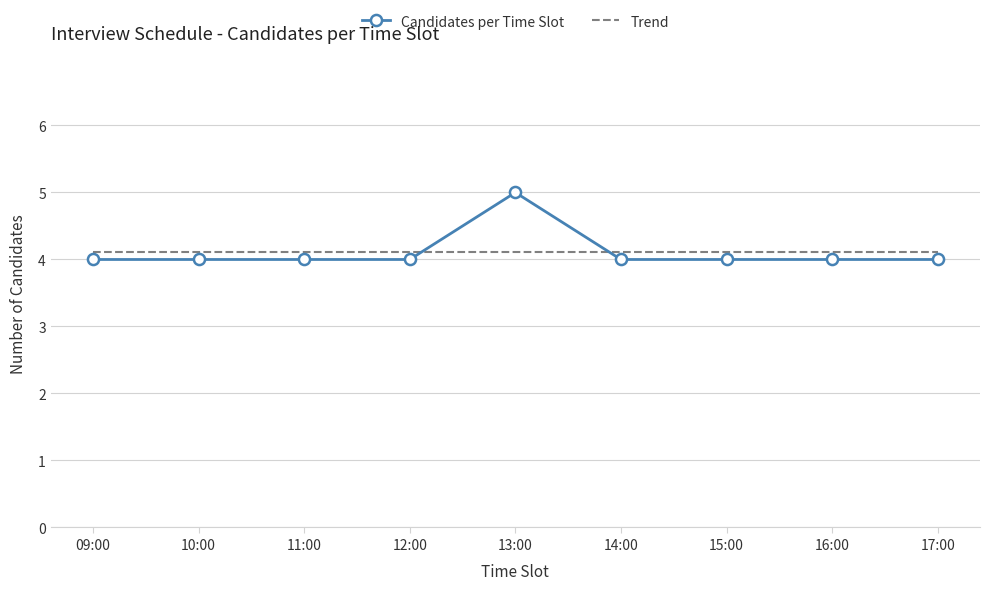

What position from the right is 09:00?

9